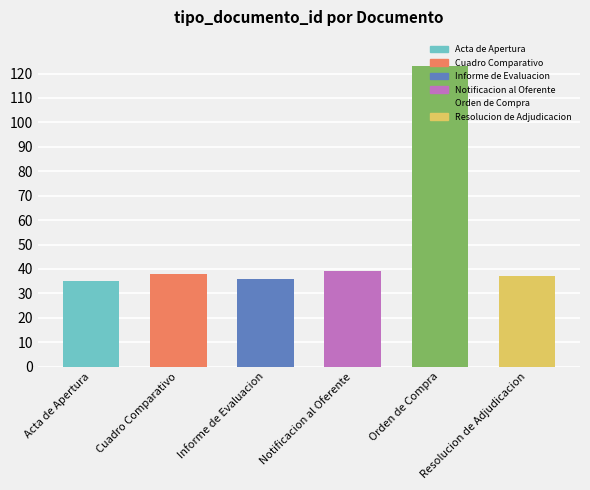

What is the label of the 5th bar from the right?

Cuadro Comparativo